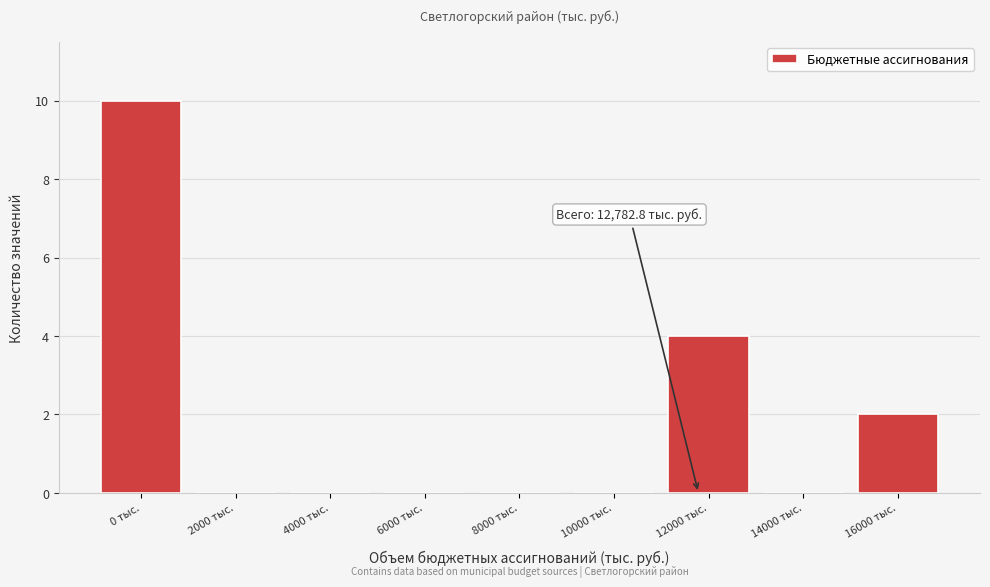

Reading right to left, extract all data points from this chart.

16000 тыс.=2	14000 тыс.=0	12000 тыс.=4	10000 тыс.=0	8000 тыс.=0	6000 тыс.=0	4000 тыс.=0	2000 тыс.=0	0 тыс.=10